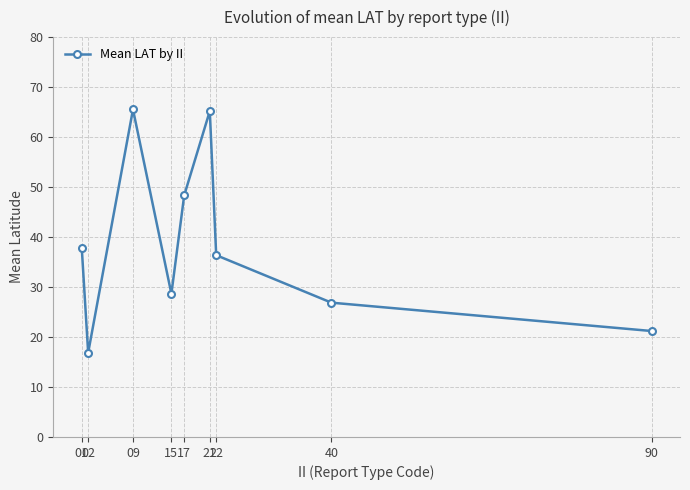

What is the approximate value at 22?

36.4